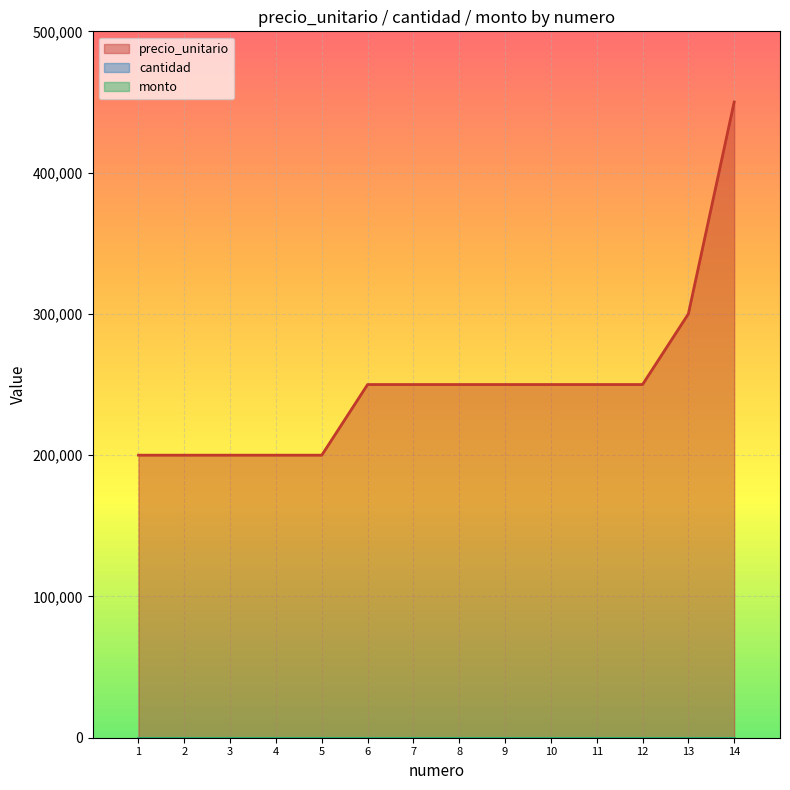

Which series changed the most between 5 and 9?

precio_unitario